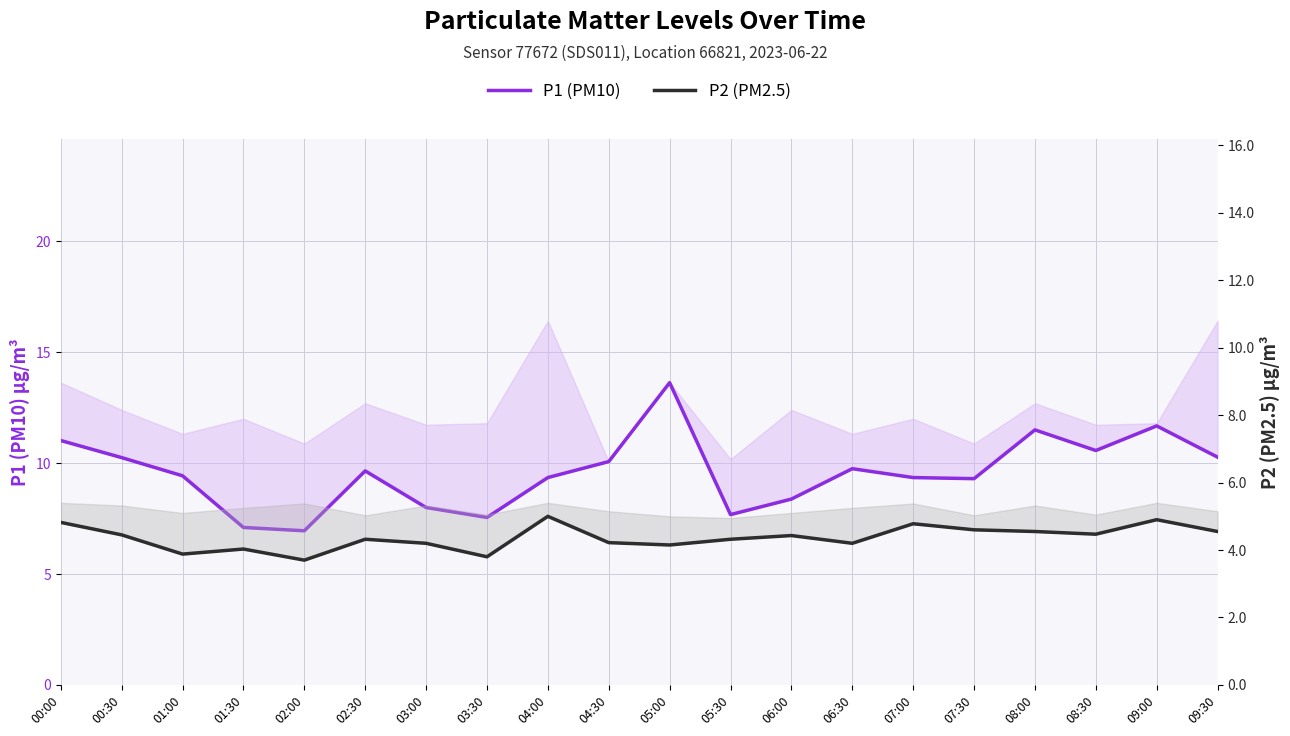

What is the minimum value for P2 (PM2.5)?

3.7